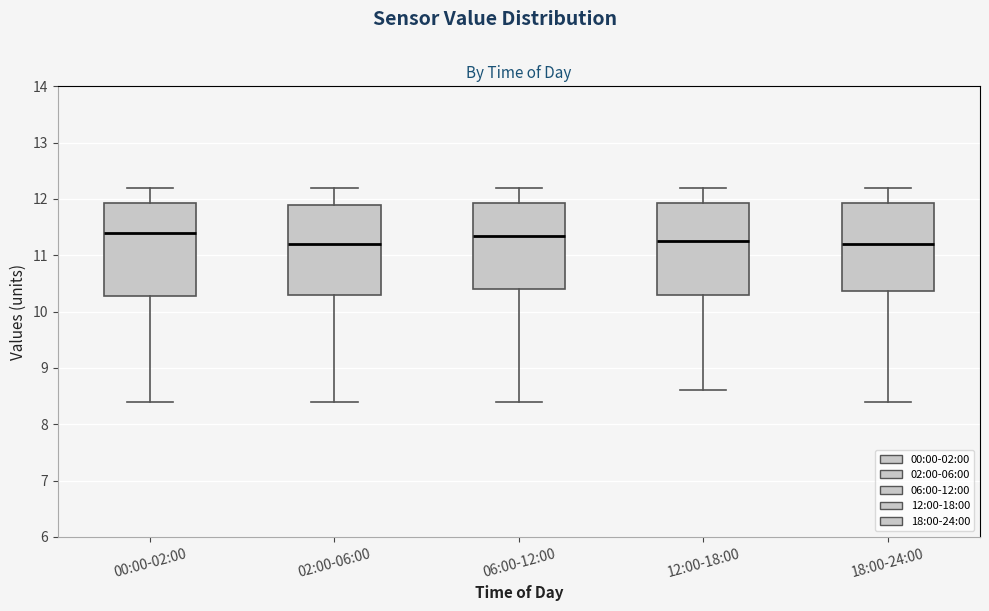

Reading left to right, read every box against the y-axis: the position of its median line, the range the box covers, and the ends of its whiskers. The values are not printed on the chart, so give them approximately, as read against the axis.

00:00-02:00: median 11.4, box 10.3 to 11.9, whiskers 8.4 to 12.2
02:00-06:00: median 11.2, box 10.3 to 11.9, whiskers 8.4 to 12.2
06:00-12:00: median 11.4, box 10.4 to 11.9, whiskers 8.4 to 12.2
12:00-18:00: median 11.3, box 10.3 to 11.9, whiskers 8.6 to 12.2
18:00-24:00: median 11.2, box 10.4 to 11.9, whiskers 8.4 to 12.2